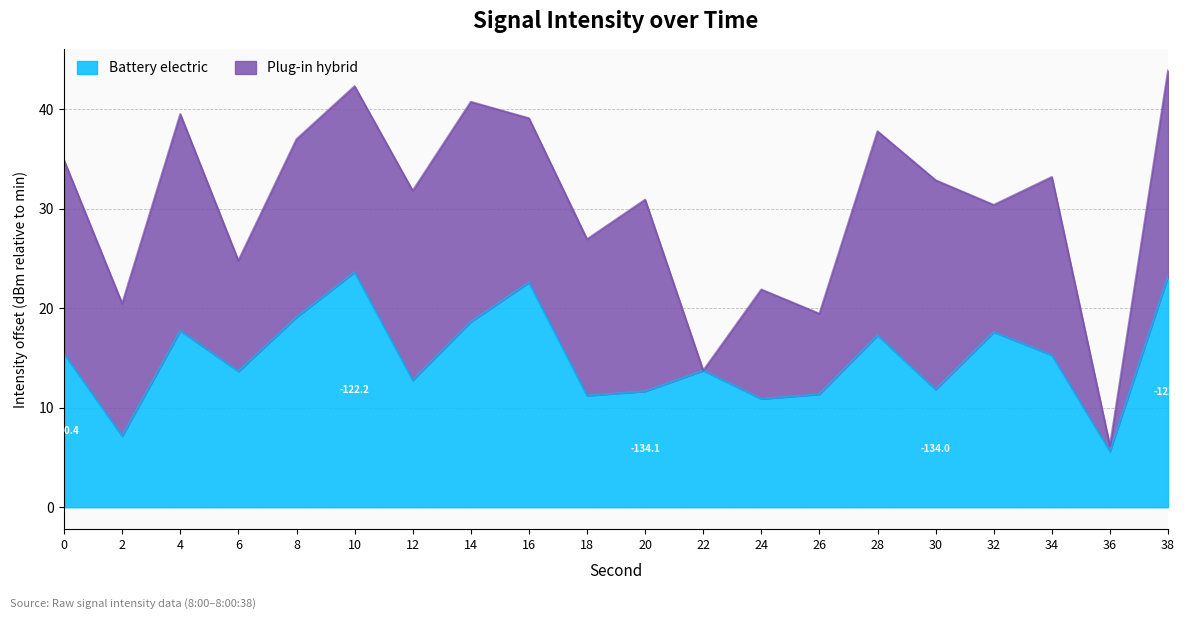

What is the sum of all values?

300.2